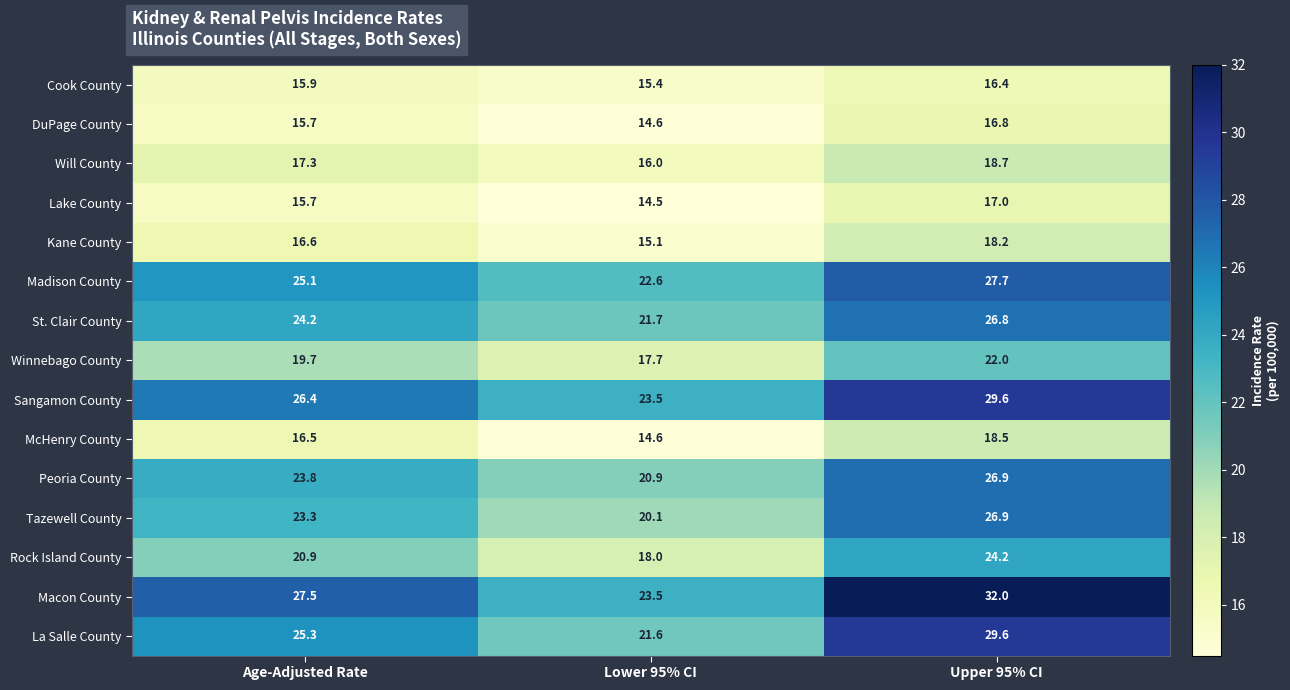

The Rock Island County series shows 18.0 at Lower 95% CI. True or false?

True